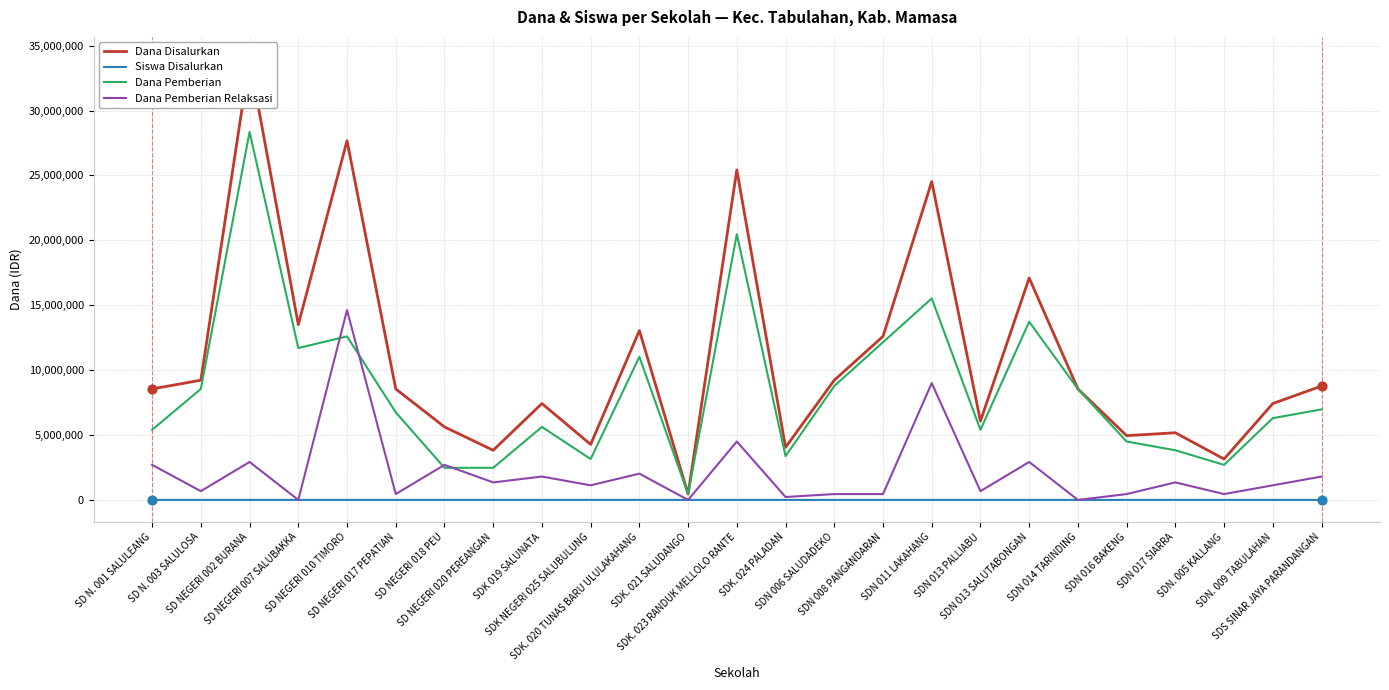

At how many categories does at least one series exceed 31854455?

1